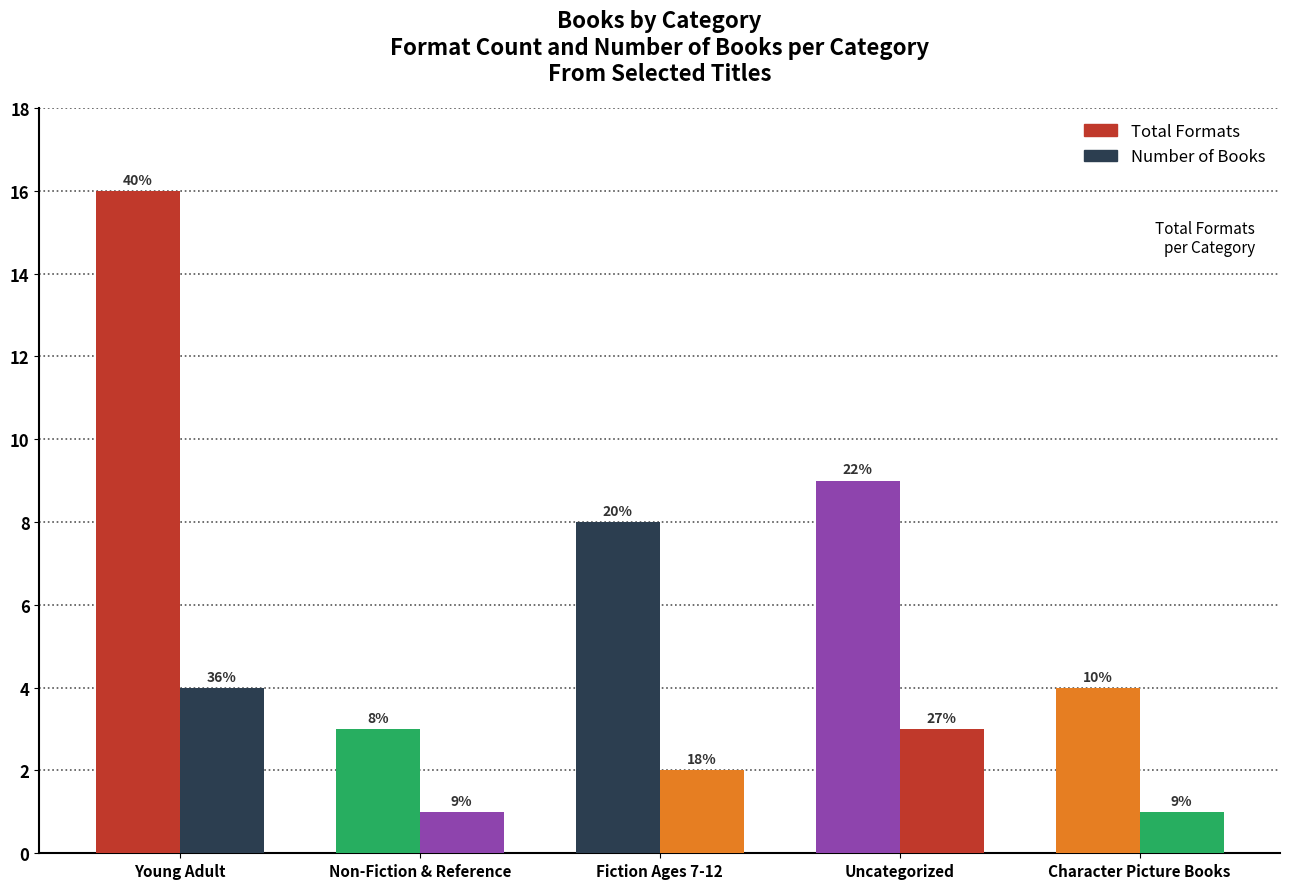

Does the chart contain stacked bars?

No